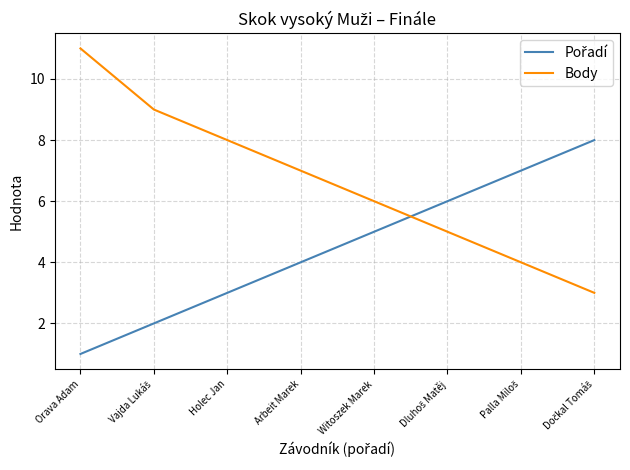

Which series changed the most between Orava Adam and Arbeit Marek?

Body